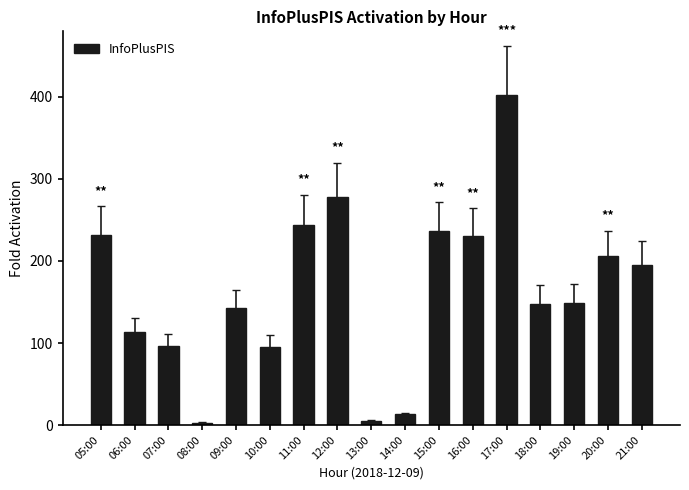

The chart shows a value of 402 at 17:00. True or false?

True